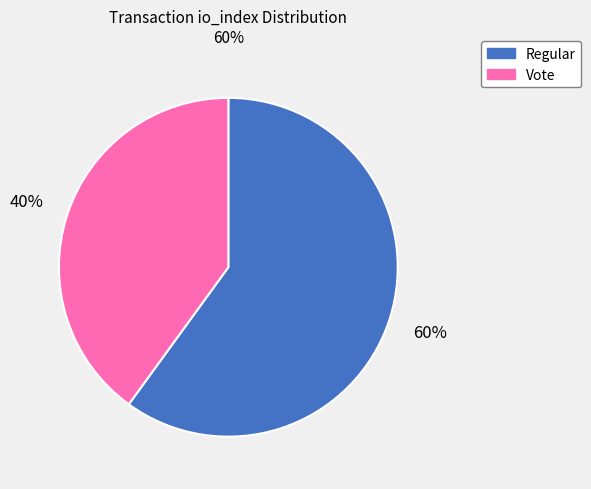

Do Regular and Vote together represent more than half of the pie?

Yes